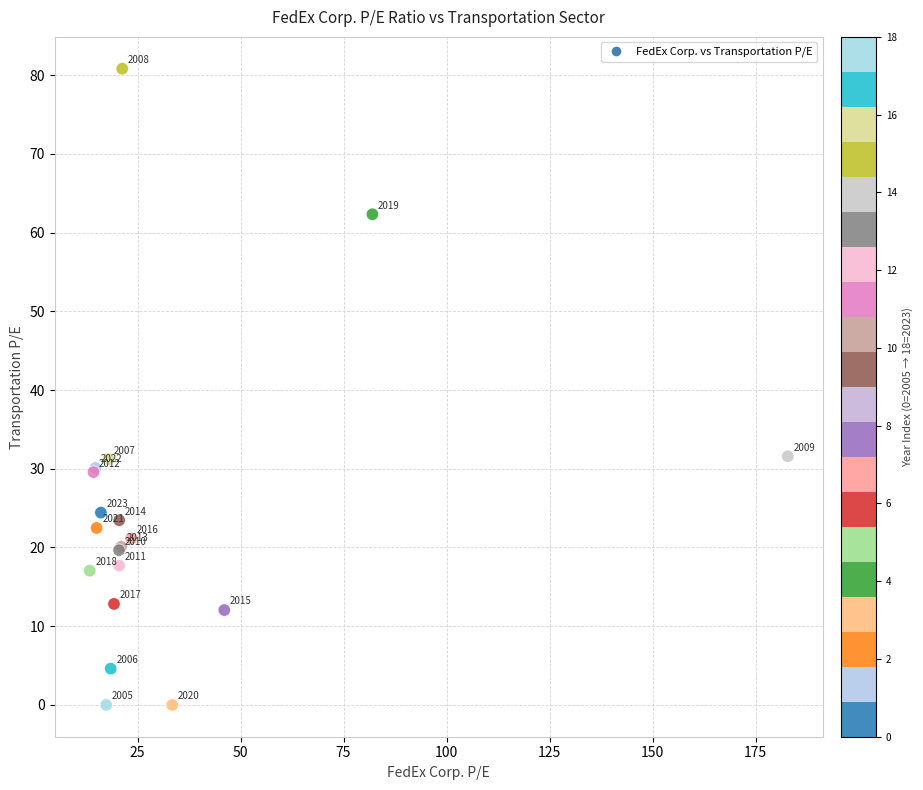

What Y value in the scatter plot is closest to 40?

31.6